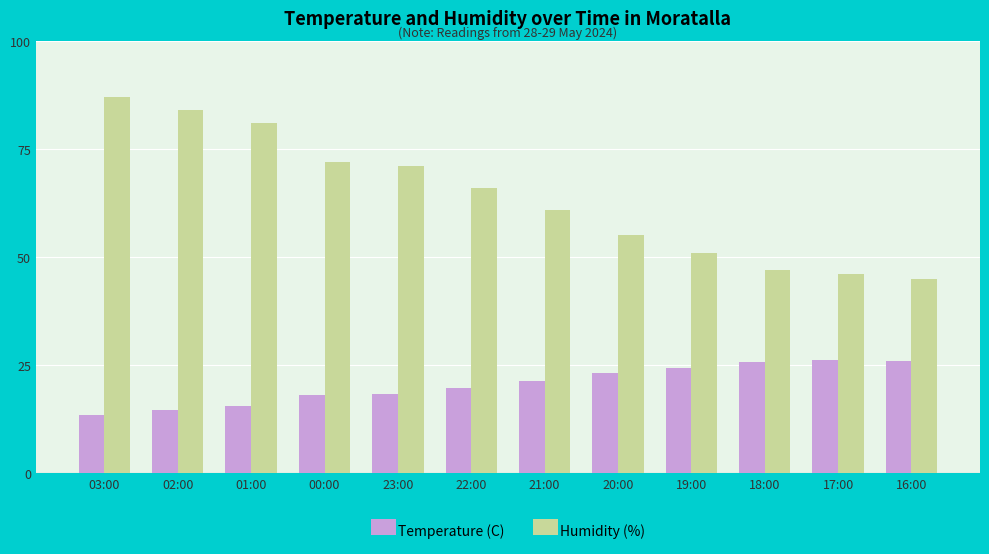

What is the difference between the maximum and minimum values in the Humidity (%) series?

42.0